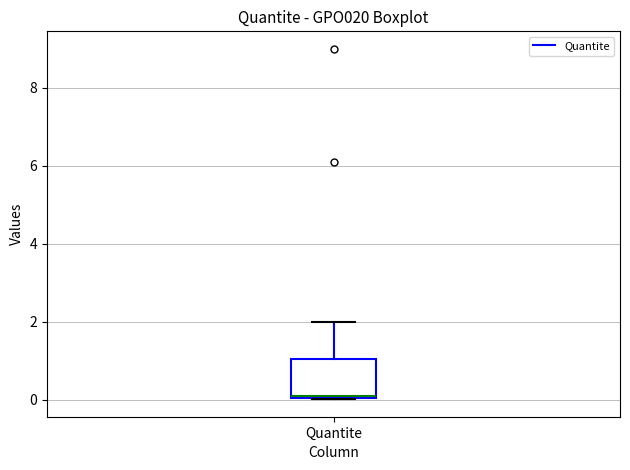

Where does the upper whisker of the box for Quantite end on the y-axis? The values are not printed on the chart, so give them approximately, as read against the axis.

2.0